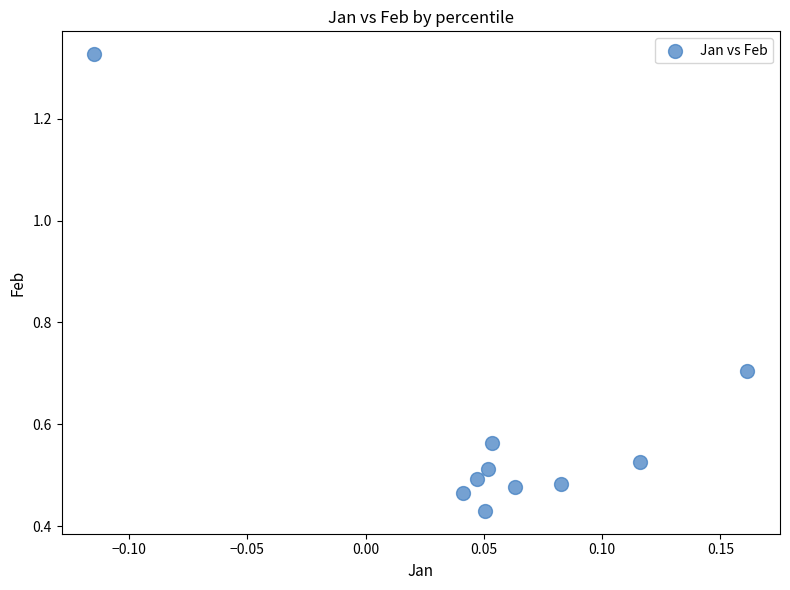

What is the range of Y values (max minus min)?

0.9